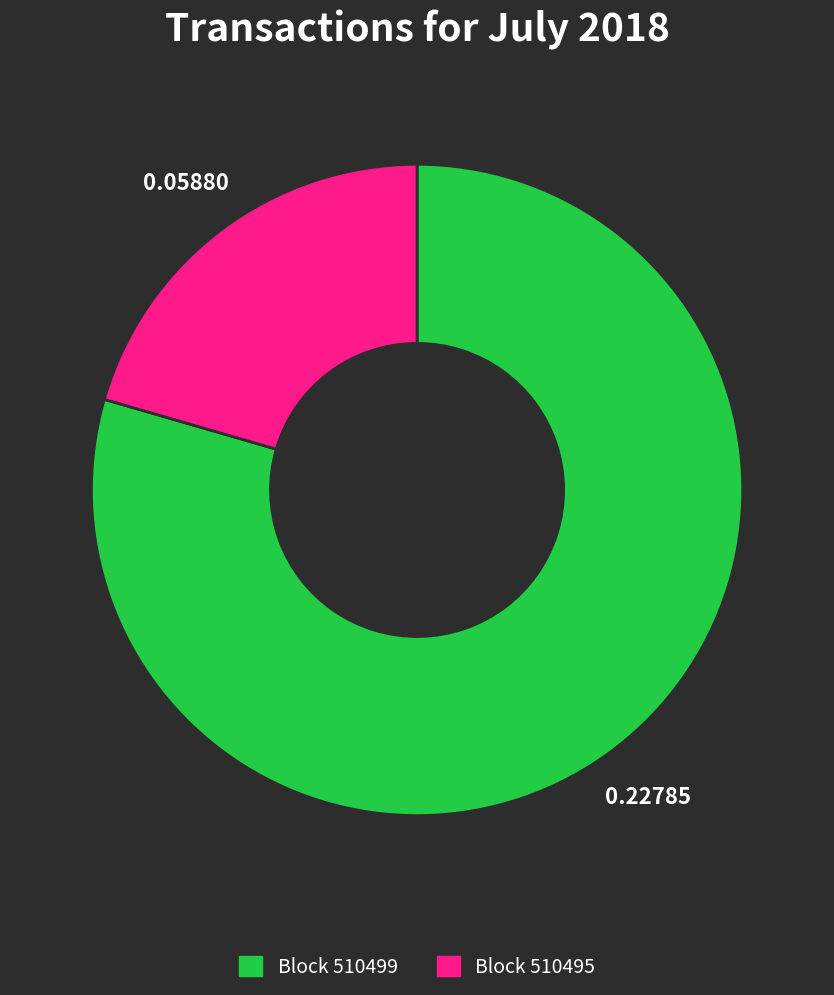

What is the largest slice in the pie chart?

Block 510499